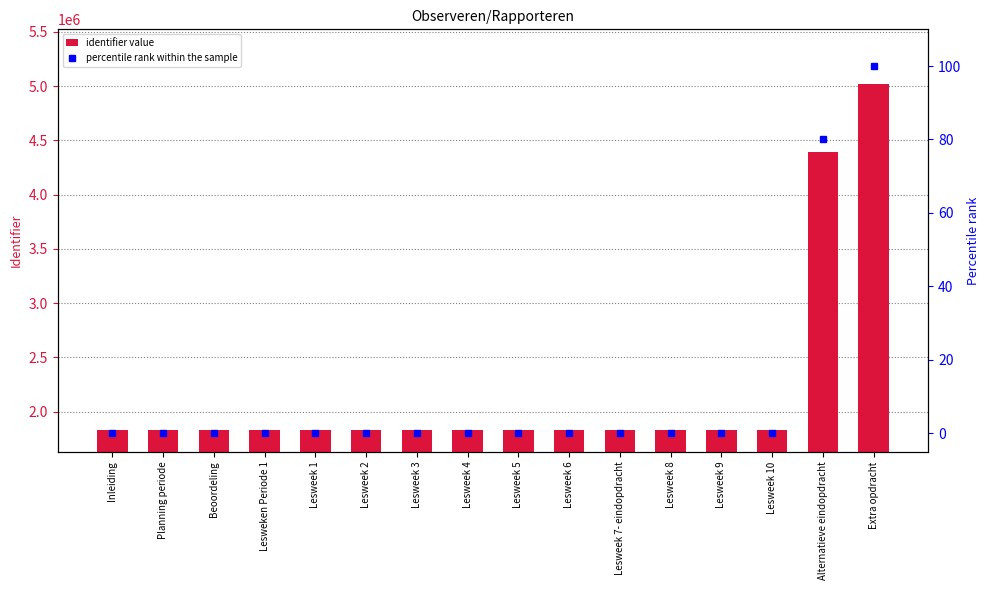

Rank the categories by Identifier value from highest to lowest.

Extra opdracht, Alternatieve eindopdracht, Lesweek 10, Lesweek 9, Lesweek 8, Lesweek 7- eindopdracht, Lesweek 6, Lesweek 5, Lesweek 4, Lesweek 3, Lesweek 2, Lesweek 1, Lesweken Periode 1, Beoordeling, Planning periode, Inleiding